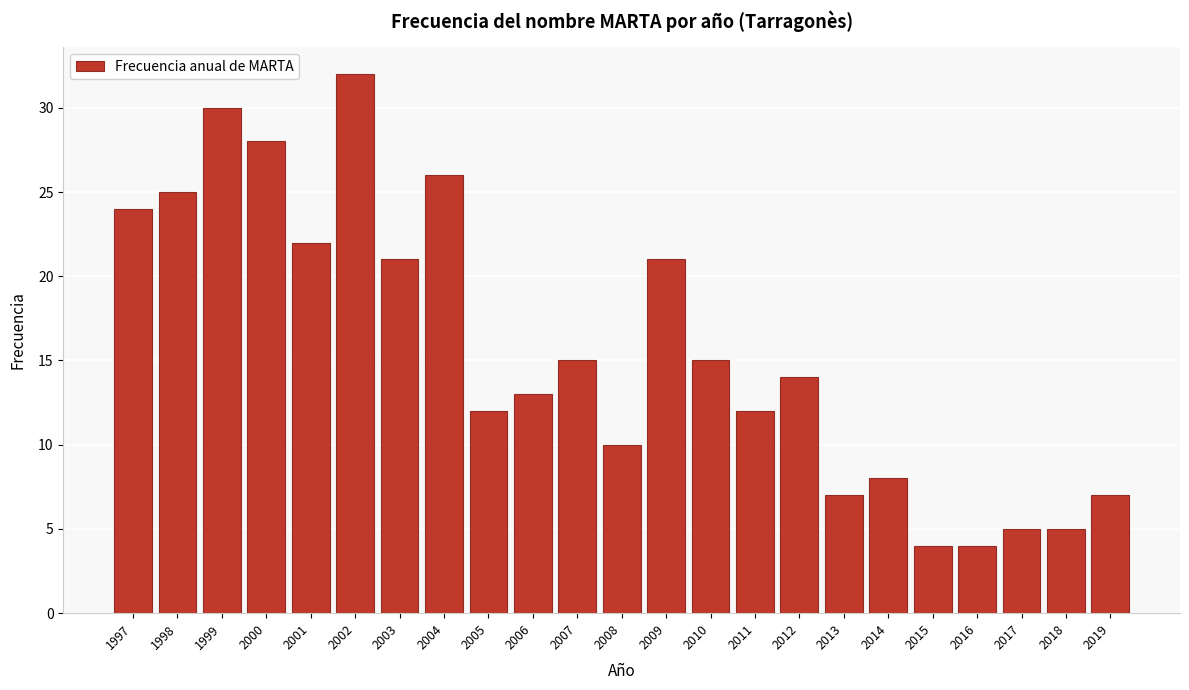

Reading left to right, transcribe all the data shown in this chart.

1997=24	1998=25	1999=30	2000=28	2001=22	2002=32	2003=21	2004=26	2005=12	2006=13	2007=15	2008=10	2009=21	2010=15	2011=12	2012=14	2013=7	2014=8	2015=4	2016=4	2017=5	2018=5	2019=7